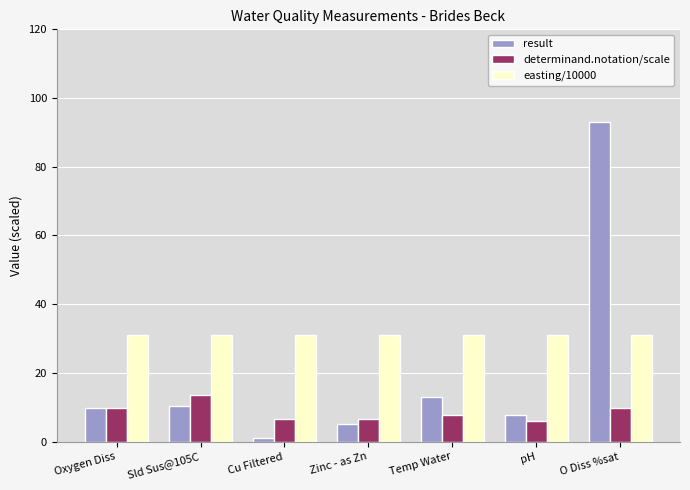

Which series has the largest total across all categories?

easting/10000